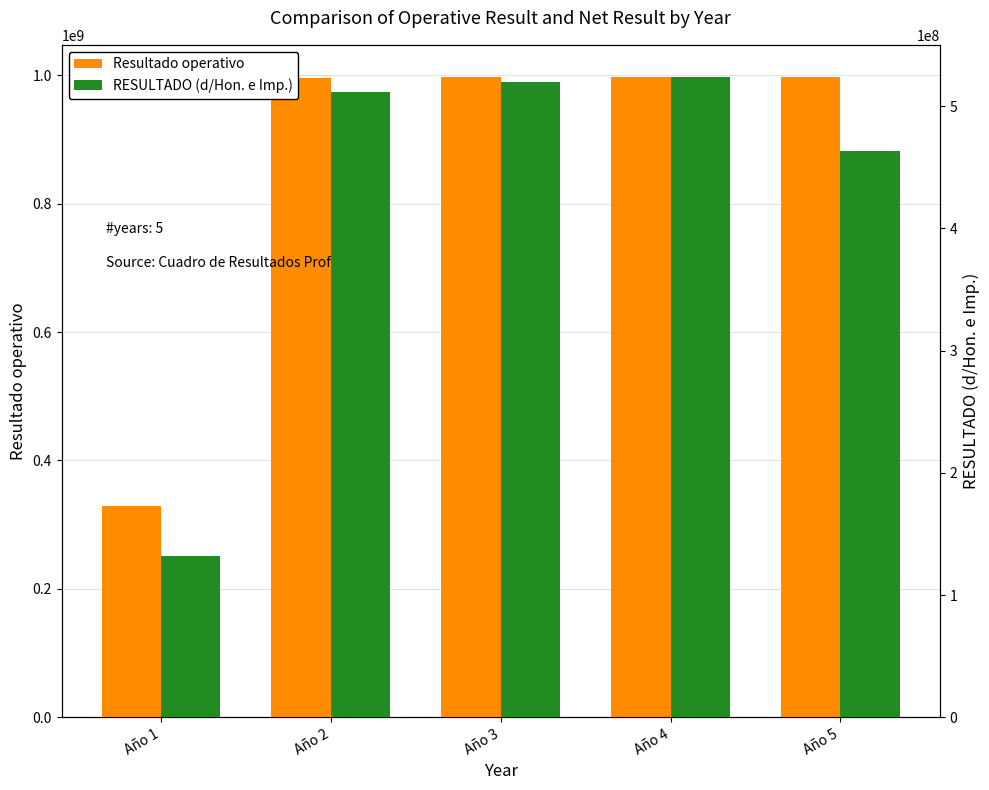

What is the difference between the second highest and minimum values in the RESULTADO (d/Hon. e Imp.) series?

387225523.8